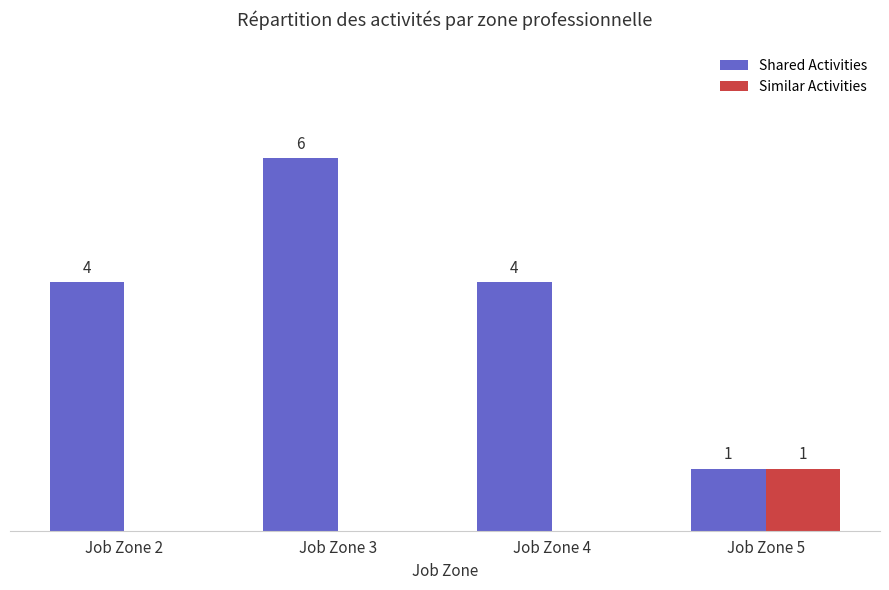

Which label corresponds to the largest value in the chart?

Job Zone 3